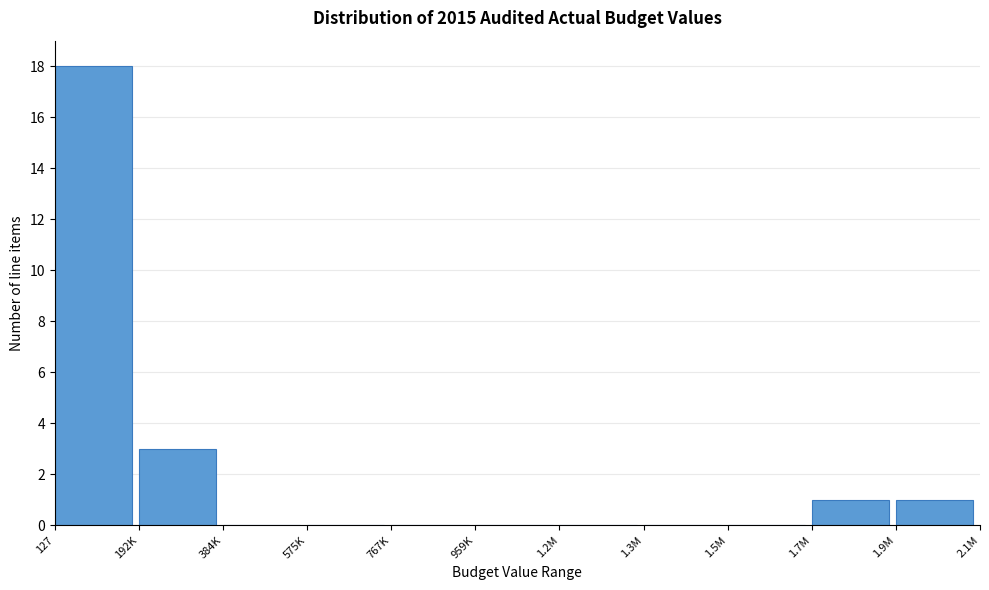

Reading left to right, transcribe all the data shown in this chart.

127=18	192K=3	384K=0	575K=0	767K=0	959K=0	1.2M=0	1.3M=0	1.5M=0	1.7M=1	1.9M=1